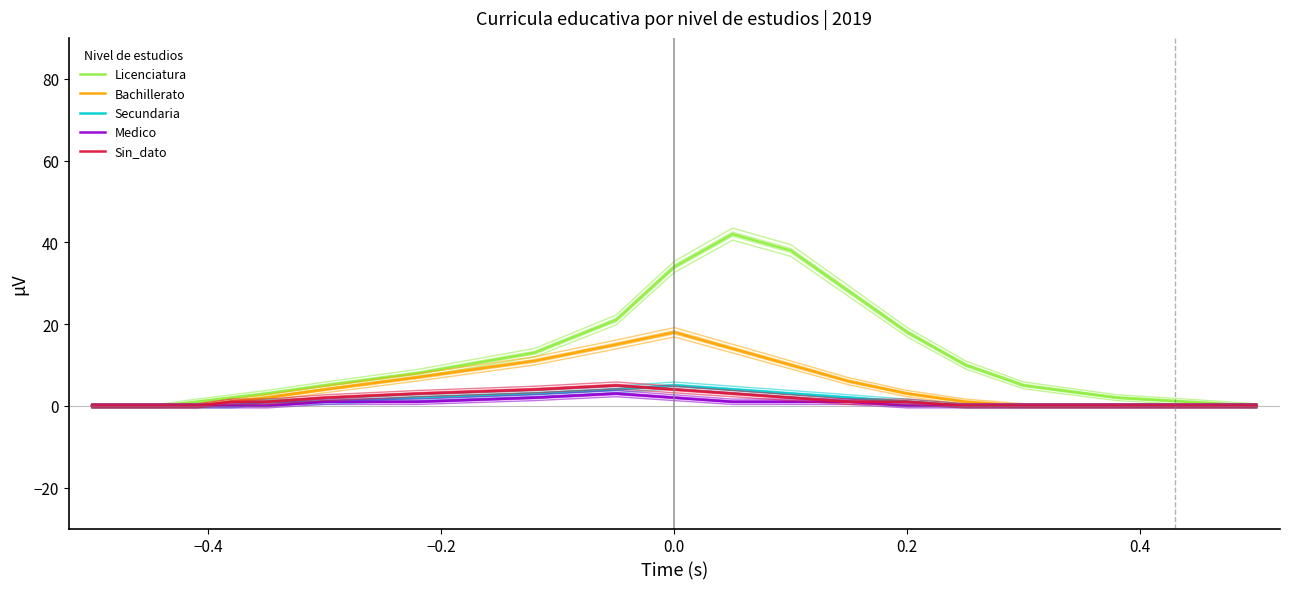

What is the difference between the maximum and minimum values in the Licenciatura series?

42